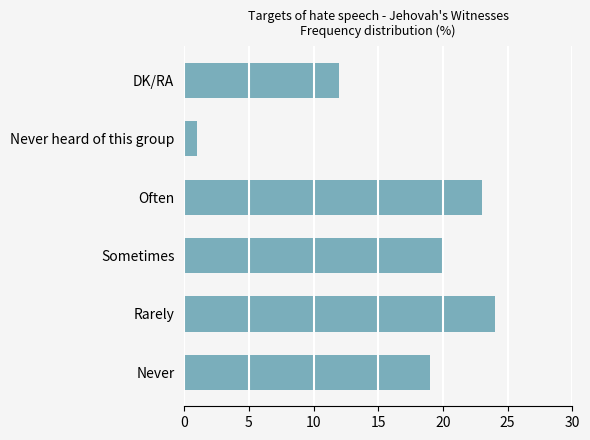

What is the minimum value shown in the chart?

1